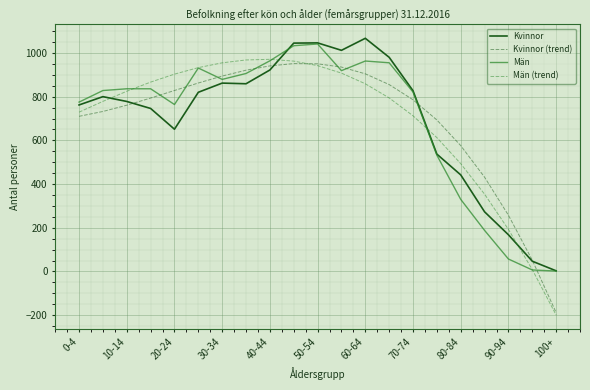

What is the maximum value shown in the chart?

1067.0